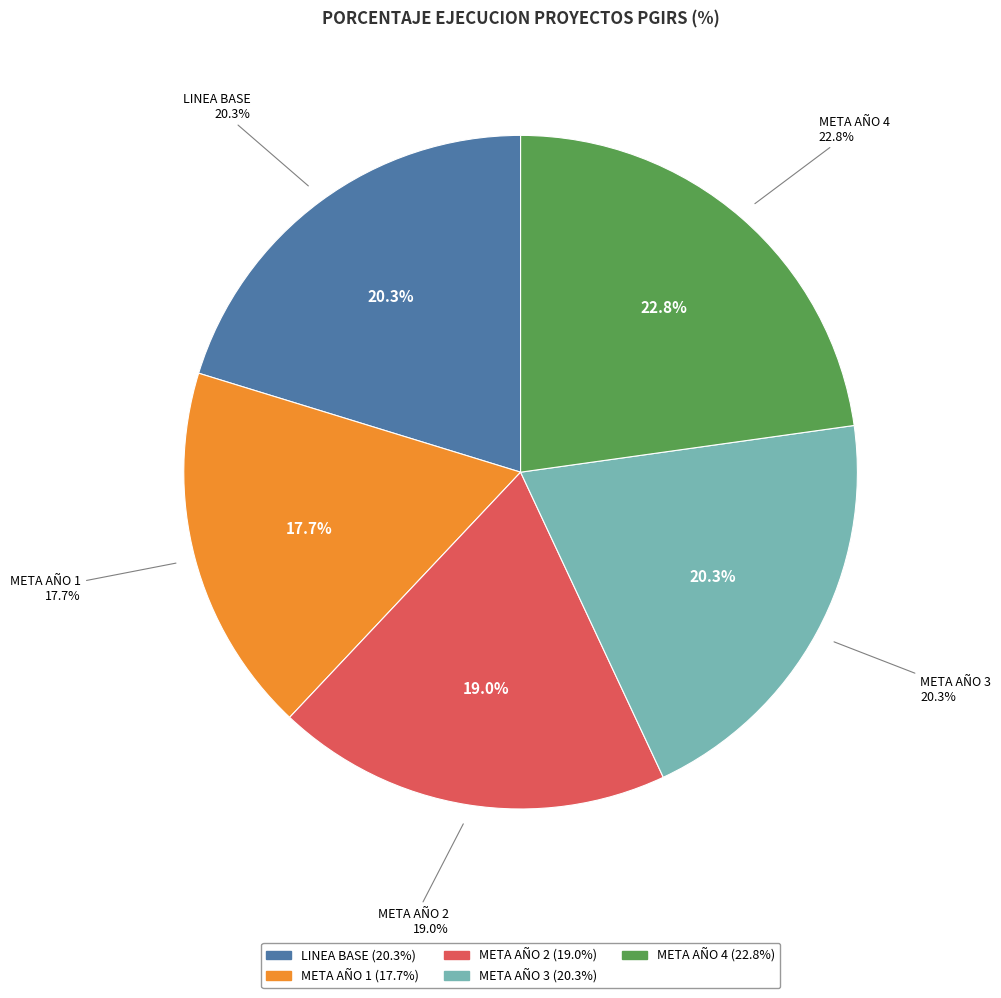

Does META AÑO 1 represent more than half of the total?

No